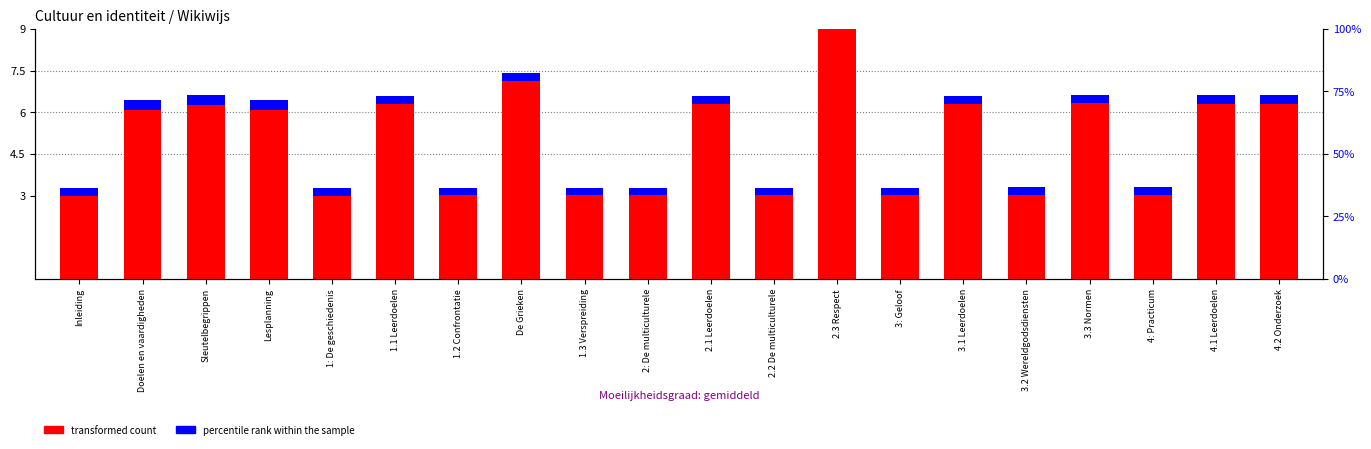

What is the maximum value shown in the chart?

9.0